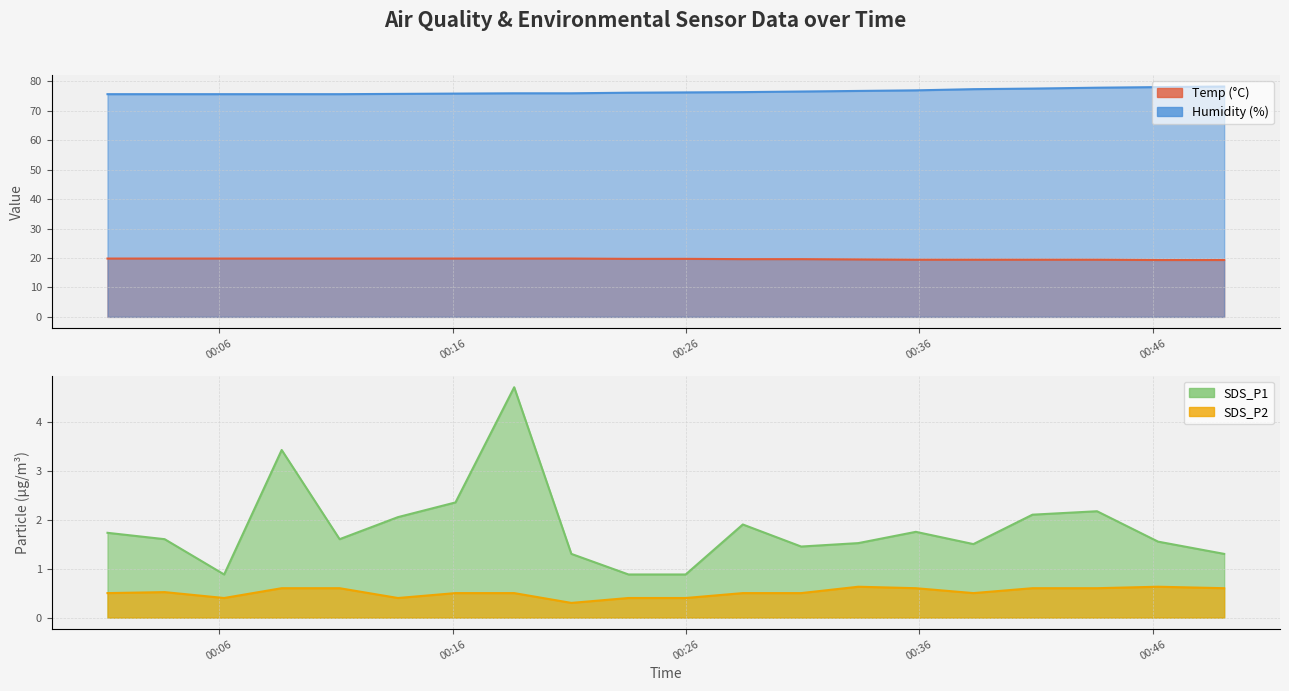

What is the label of the 15th point from the right?

2022/09/08 00:13:39